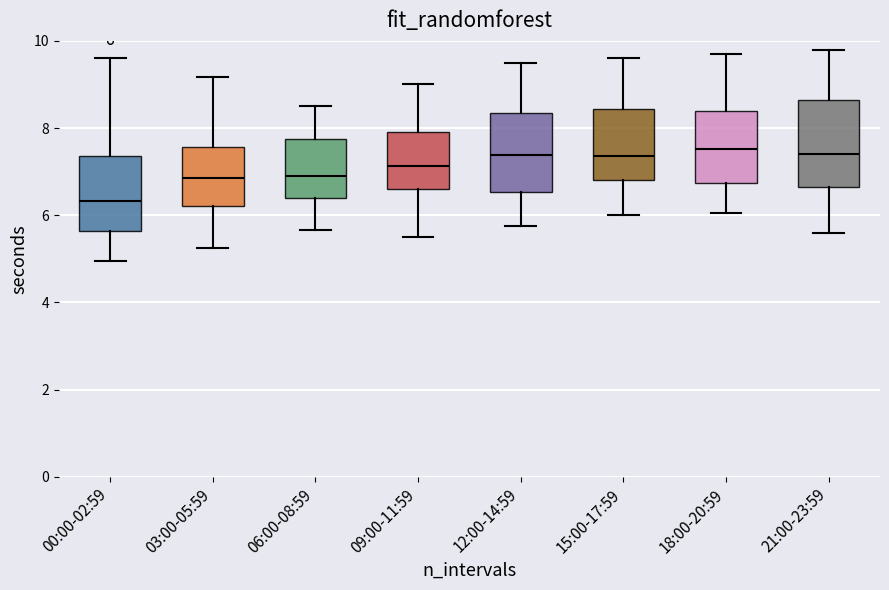

Reading left to right, transcribe this box plot: for each box, give where its median line is, the range the box spans, and where its two whiskers end, as read against the y-axis. The values are not printed on the chart, so give them approximately, as read against the axis.

00:00-02:59: median 6.4, box 5.6 to 7.4, whiskers 5.0 to 9.6
03:00-05:59: median 6.8, box 6.2 to 7.6, whiskers 5.2 to 9.2
06:00-08:59: median 7.0, box 6.4 to 7.8, whiskers 5.6 to 8.6
09:00-11:59: median 7.2, box 6.6 to 8.0, whiskers 5.6 to 9.0
12:00-14:59: median 7.4, box 6.6 to 8.4, whiskers 5.8 to 9.6
15:00-17:59: median 7.4, box 6.8 to 8.4, whiskers 6.0 to 9.6
18:00-20:59: median 7.6, box 6.8 to 8.4, whiskers 6.0 to 9.8
21:00-23:59: median 7.4, box 6.6 to 8.6, whiskers 5.6 to 9.8